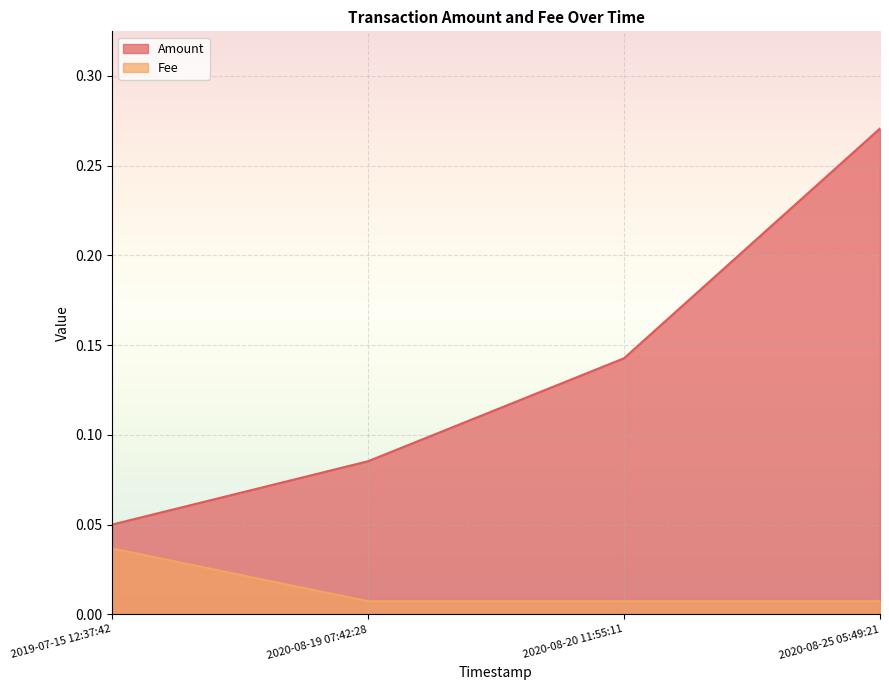

Reading left to right, extract all data points from this chart.

Amount: 0.1	0.1	0.1	0.3
Fee: 0.0	0.0	0.0	0.0